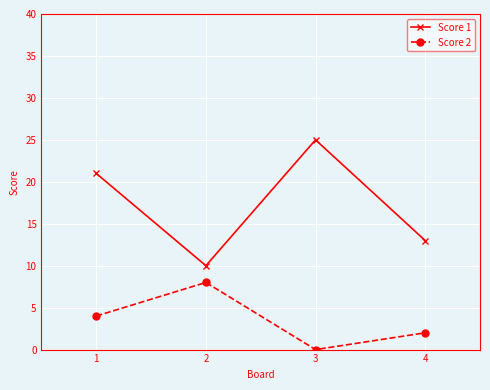

What is the average value of the Score 1 series?

17